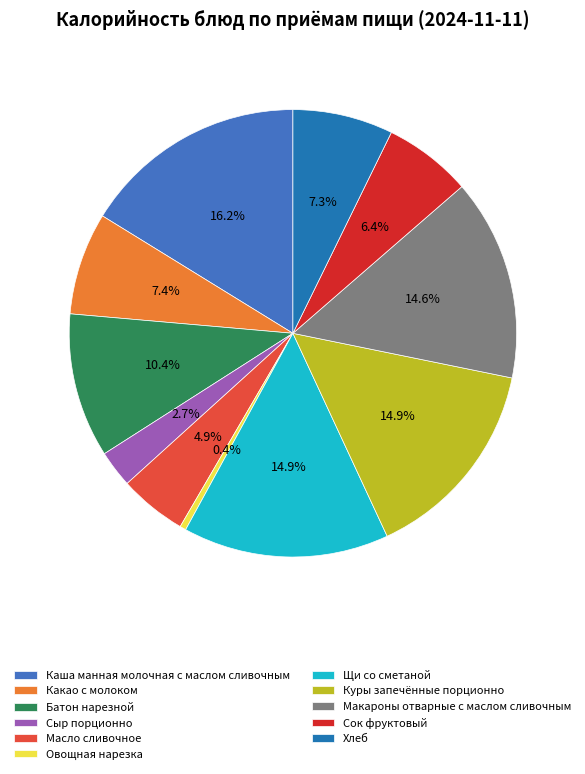

How many segments does this pie chart have?

11